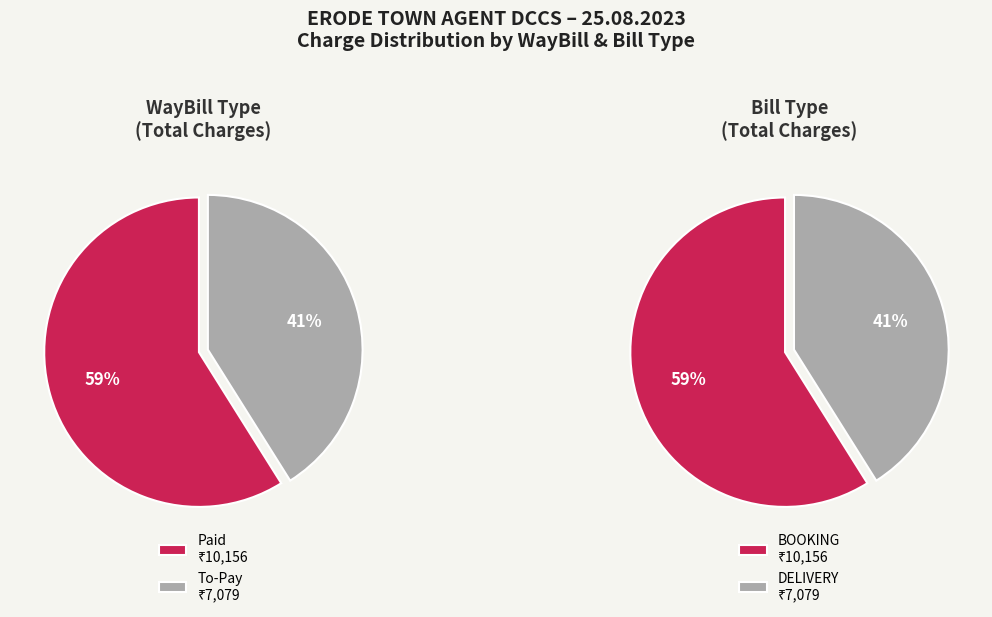

Count the number of slices in the pie.

2